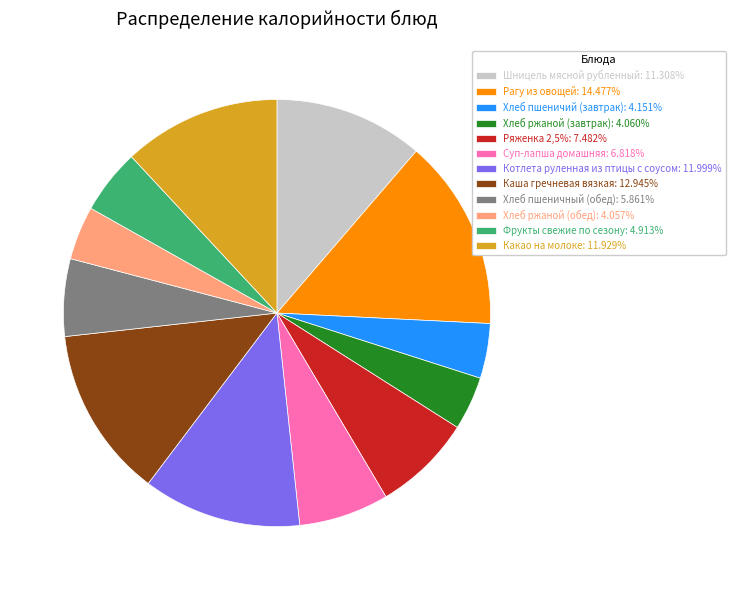

Which slice is the largest?

Рагу из овощей